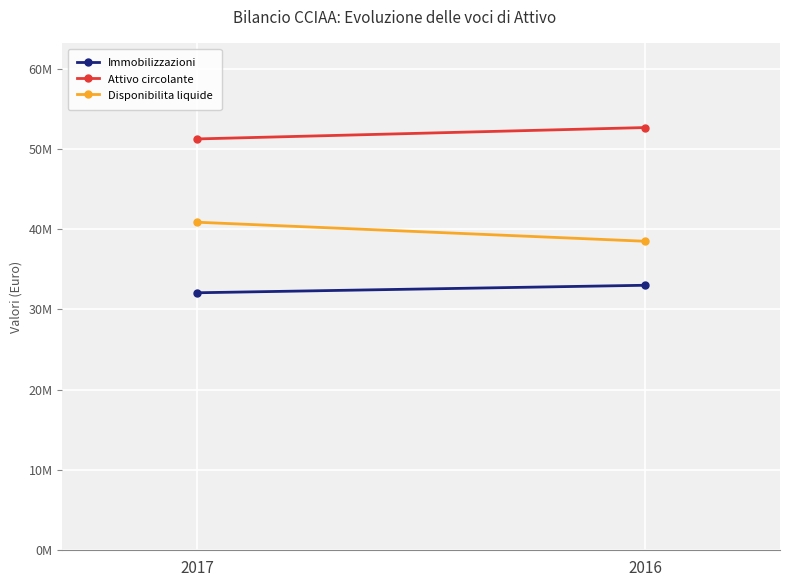

What value does the Attivo circolante series have at 2016, to the nearest 10?

52659580